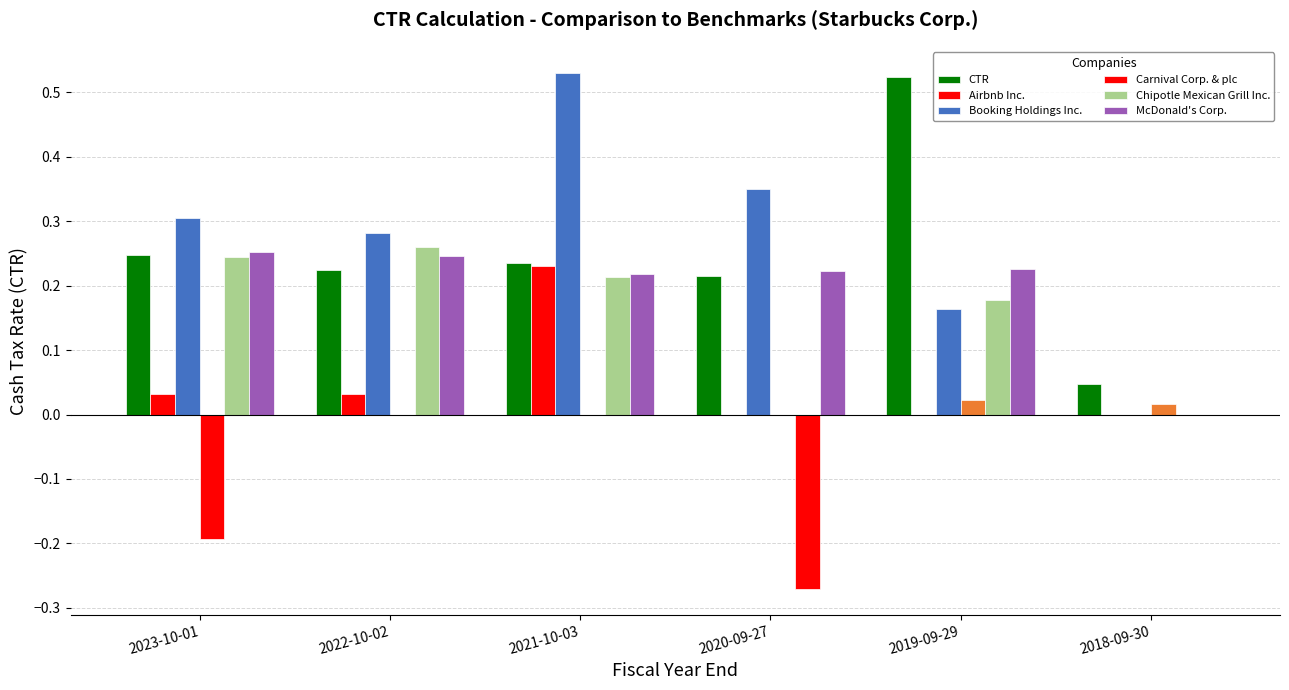

The Chipotle Mexican Grill Inc. series shows 0.3 at 2021-10-03. True or false?

False